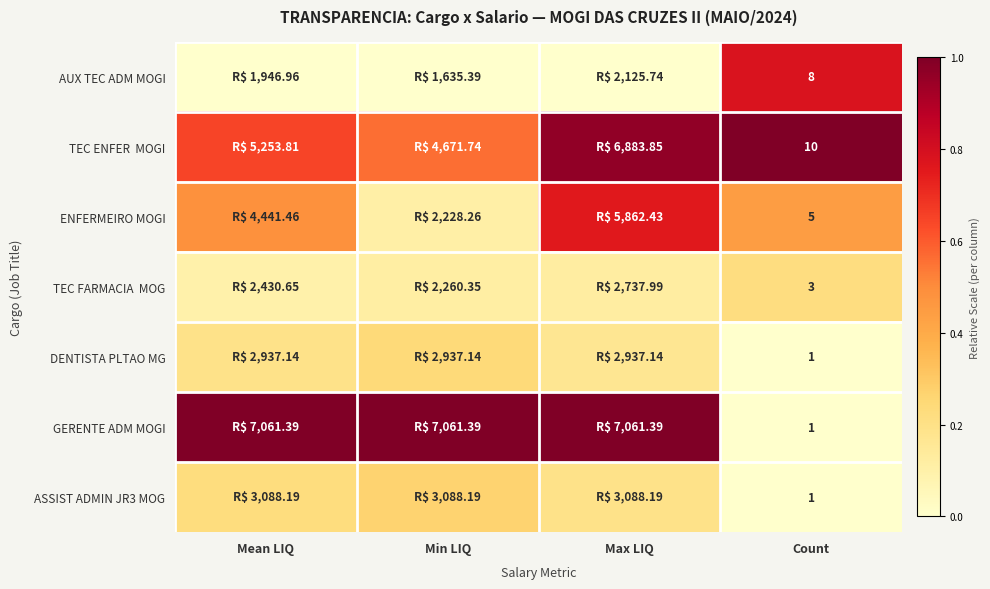

The DENTISTA PLTAO MG series shows 0.1 at Max LIQ. True or false?

False